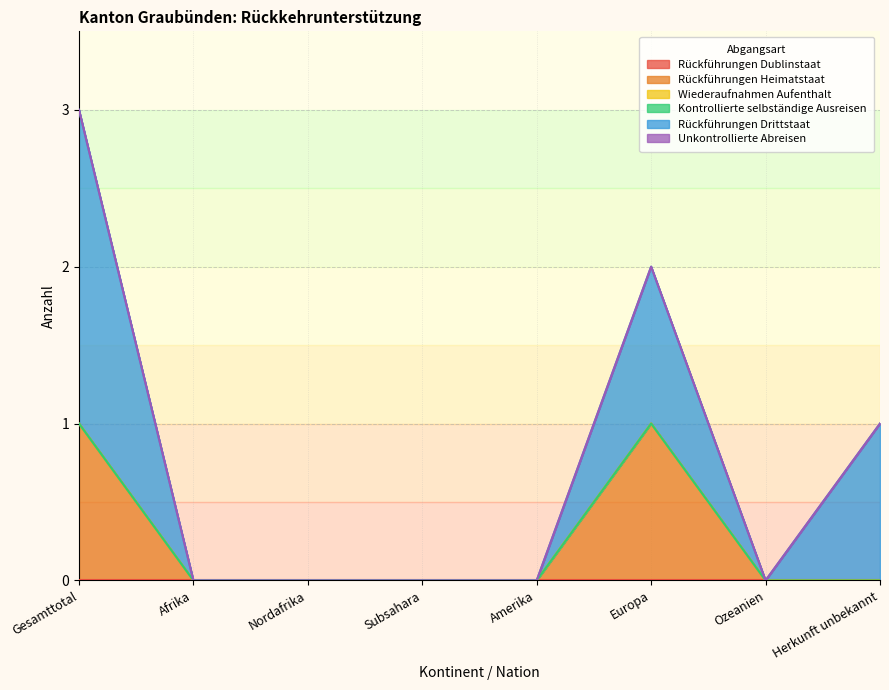

What is the difference between the maximum and minimum values in the Rückführungen Heimatstaat series?

1